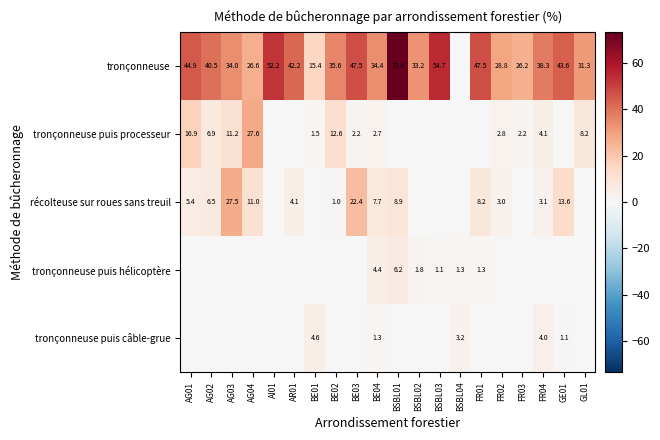

Is it true that tronçonneuse equals 42.2 at AR01?

True